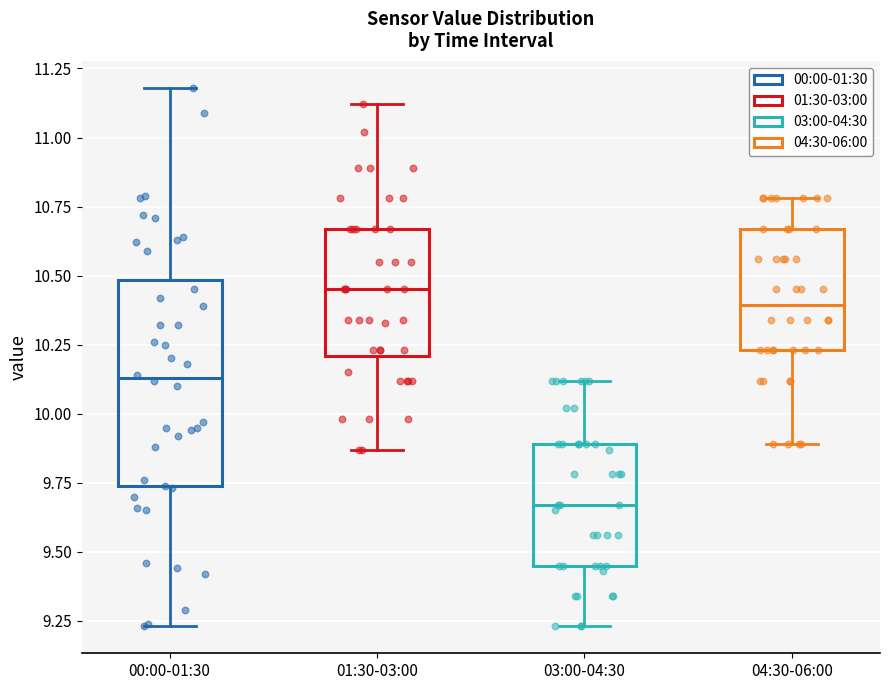

Reading left to right, read every box against the y-axis: the position of its median line, the range the box covers, and the ends of its whiskers. The values are not printed on the chart, so give them approximately, as read against the axis.

00:00-01:30: median 10.15, box 9.75 to 10.50, whiskers 9.25 to 11.20
01:30-03:00: median 10.45, box 10.20 to 10.65, whiskers 9.85 to 11.10
03:00-04:30: median 9.65, box 9.45 to 9.90, whiskers 9.25 to 10.10
04:30-06:00: median 10.40, box 10.25 to 10.65, whiskers 9.90 to 10.80